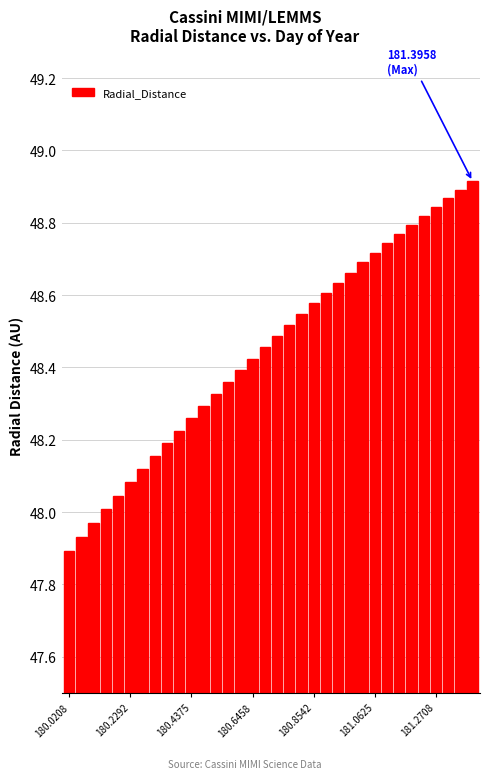

What is the difference between the second highest and second lowest values?

1.0